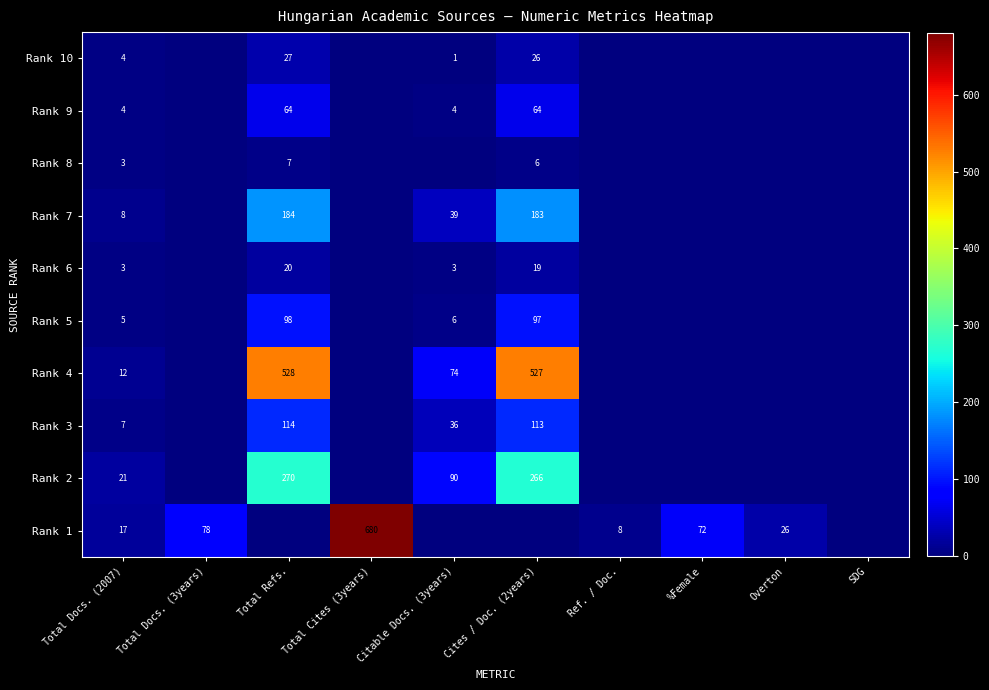

The Rank 3 series shows 30 at Total Refs.. True or false?

False